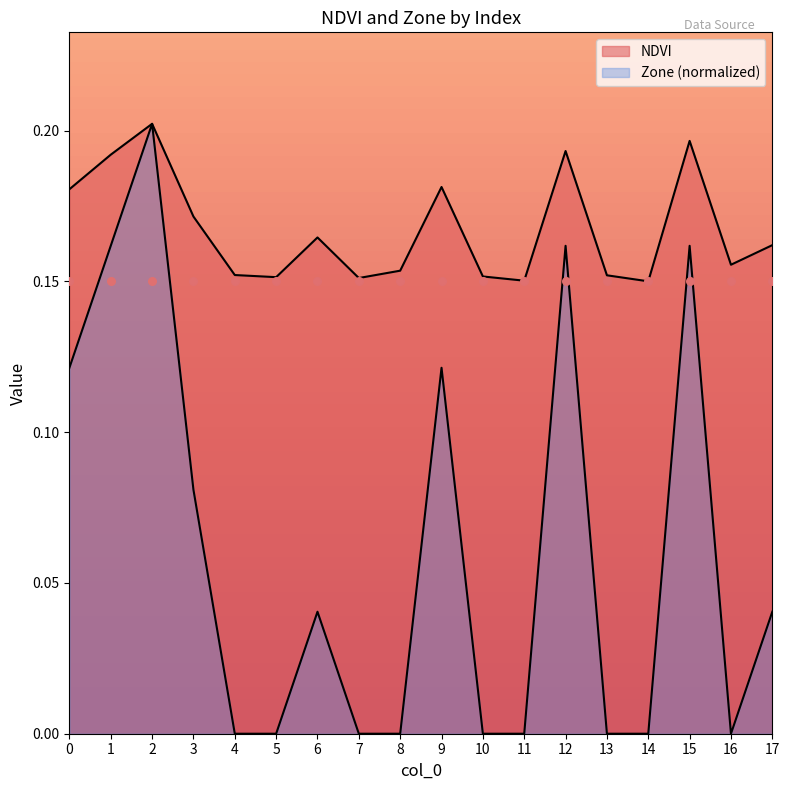

Is the value of Zone at 3 greater than the value of NDVI at 4?

No